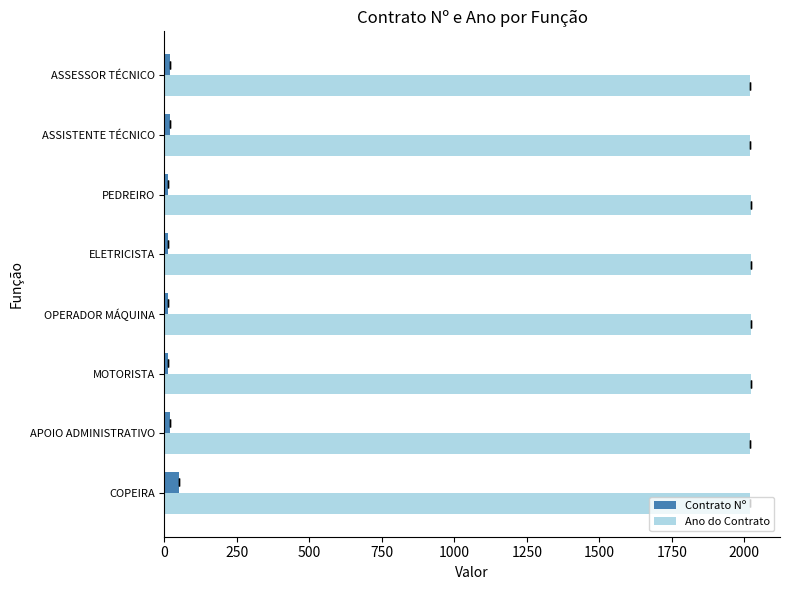

Does the chart contain stacked bars?

No